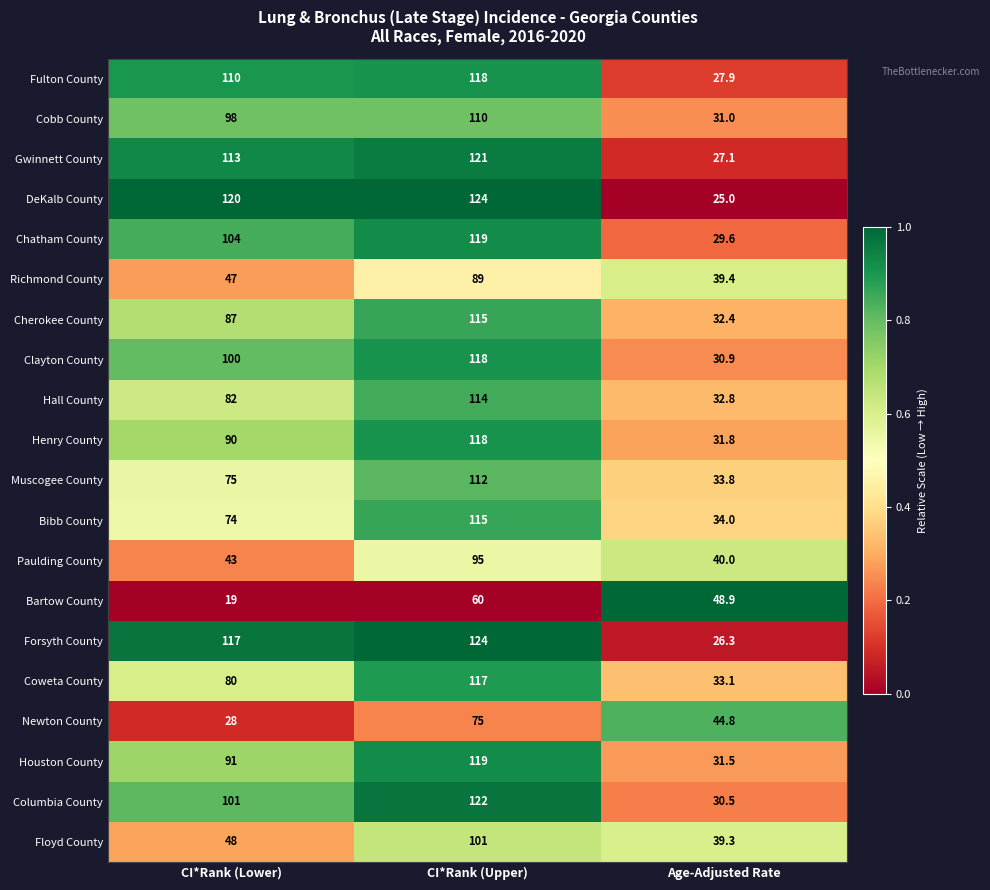

What is the sum of the Floyd County values at Age-Adjusted Rate and CI*Rank (Upper)?

140.3